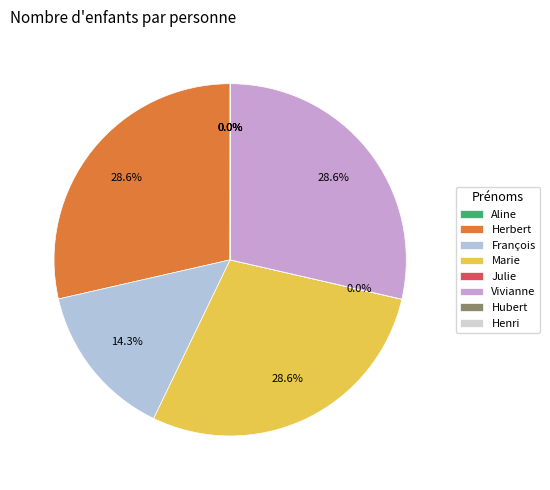

Which slice is the largest?

Herbert